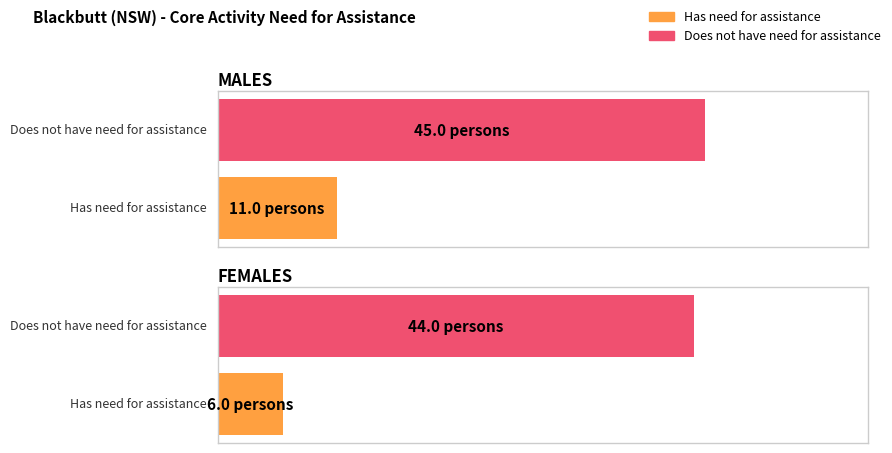

What is the sum of all Does not have need for assistance values?

89